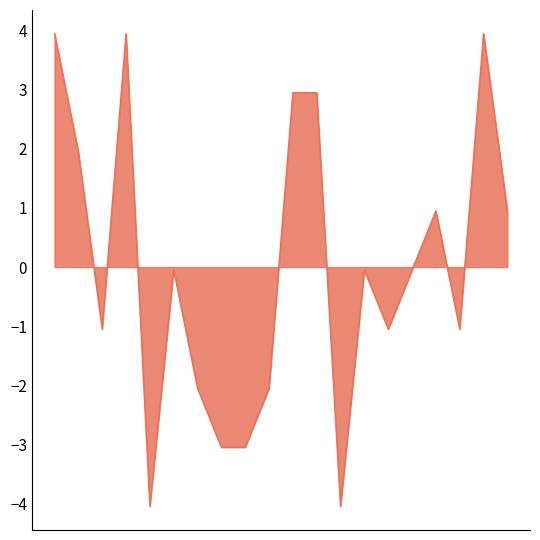

What is the minimum value shown in the chart?

-4.0